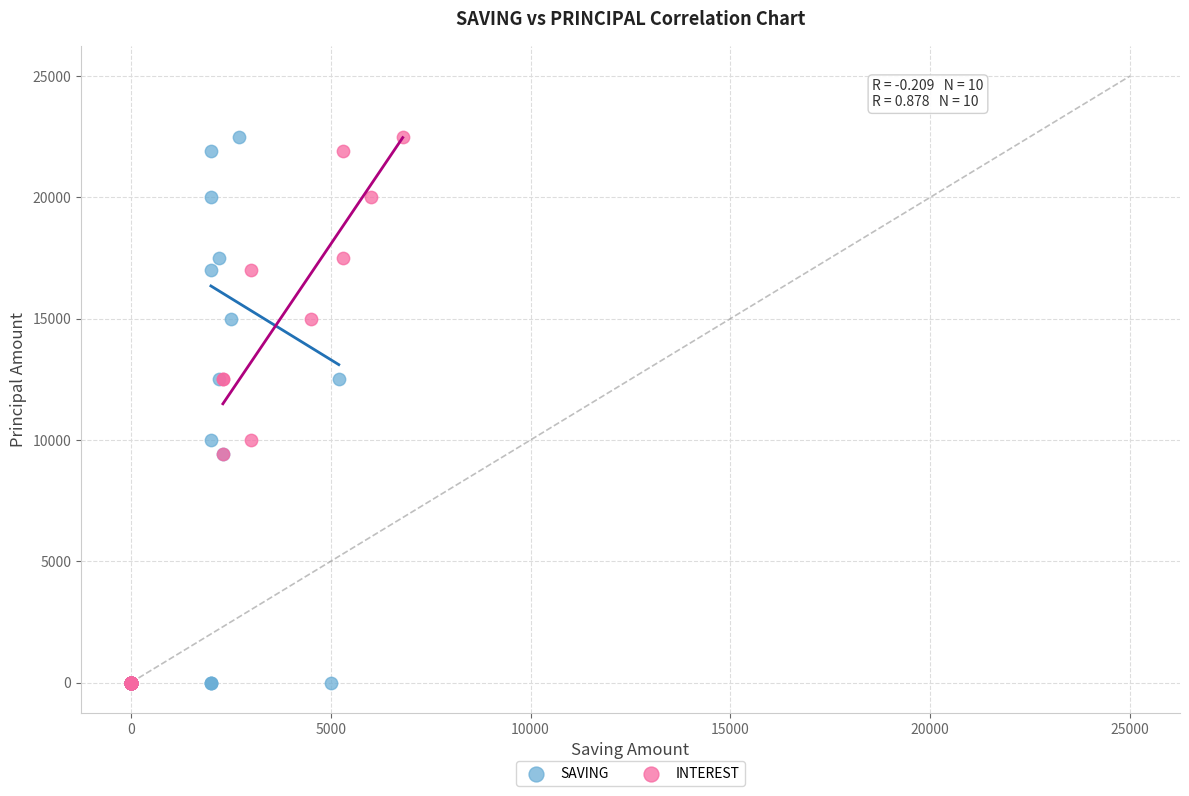

What are all the series names shown in the legend?

SAVING, INTEREST